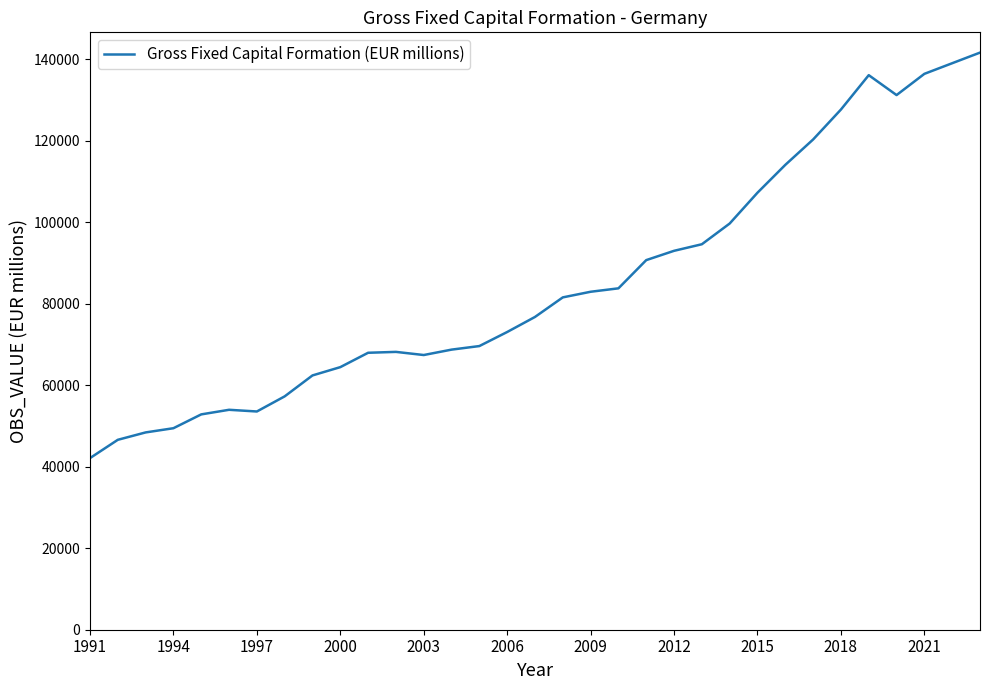

What is the maximum value shown in the chart?

141689.0